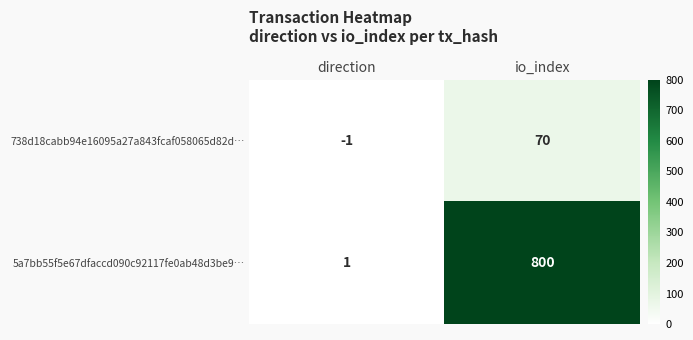

List the series in order of their peak value, lowest first.

738d18cabb94e16095a27a843fcaf058065d82d…, 5a7bb55f5e67dfaccd090c92117fe0ab48d3be9…